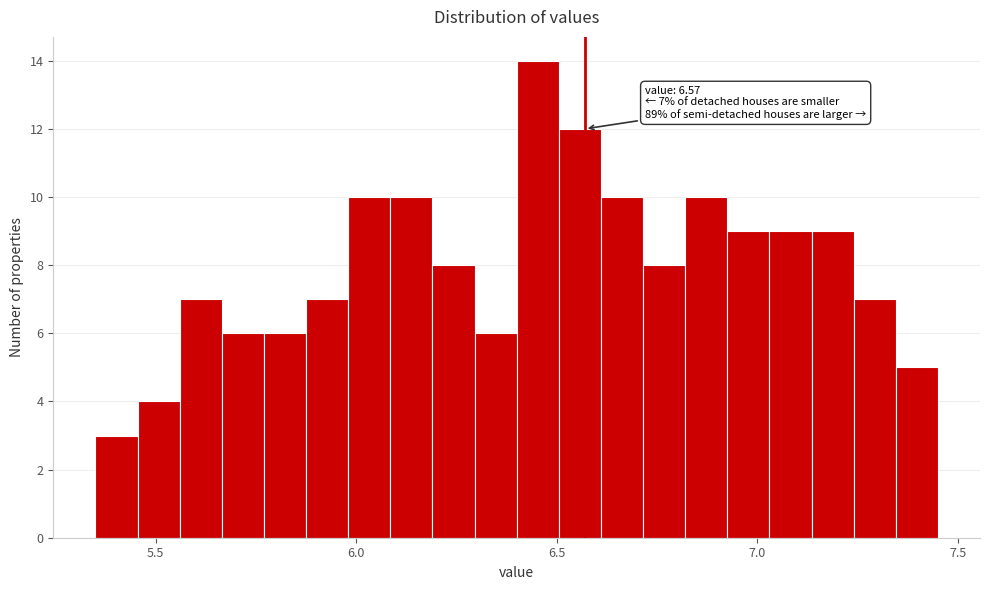

Read against the x-axis, roughly where is the centre of the tallest bar?

6.45